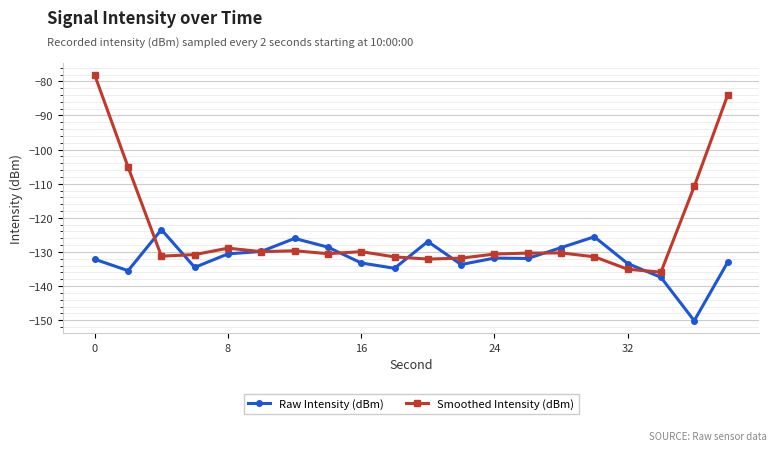

What is the value of the Smoothed Intensity (dBm) point at the 15th from the left?

-130.3